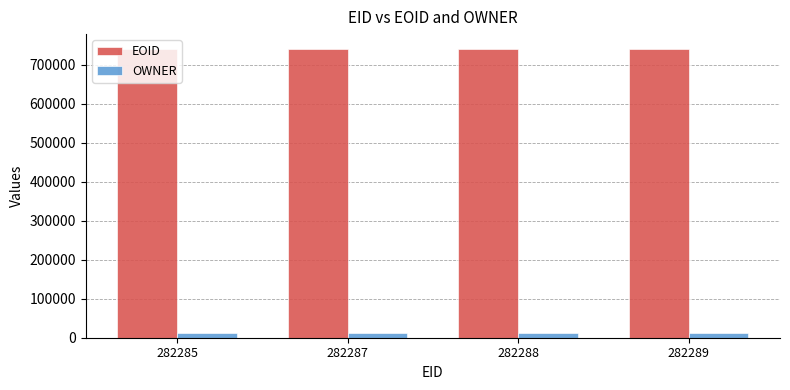

How many bars are there in total?

8